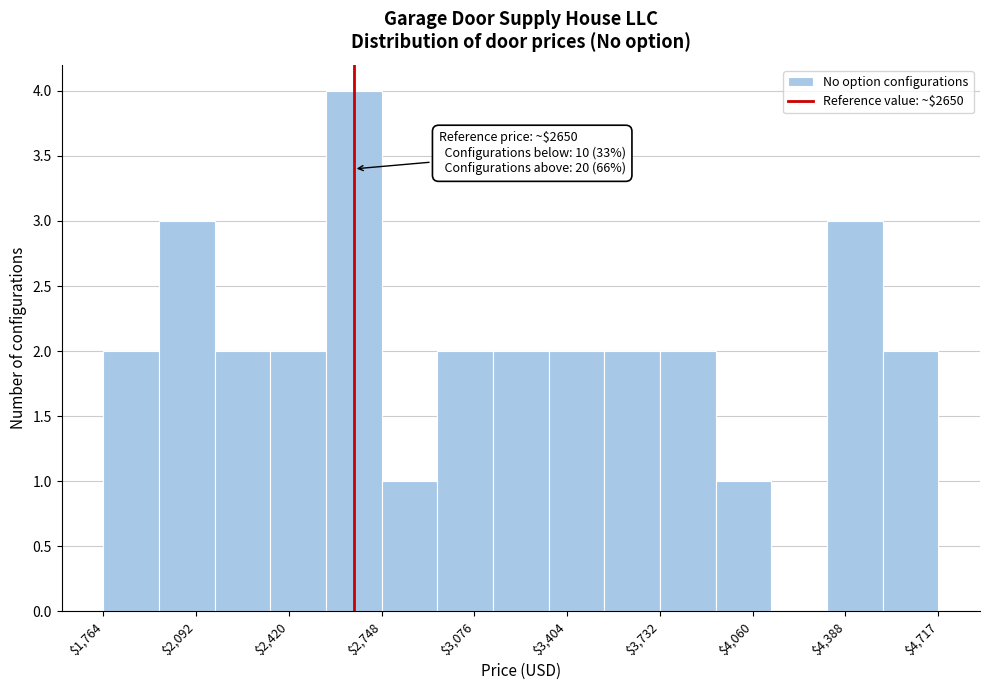

Around what value on the x-axis is the tallest bar? Give the approximate position of its centre, as read against the axis.

2650